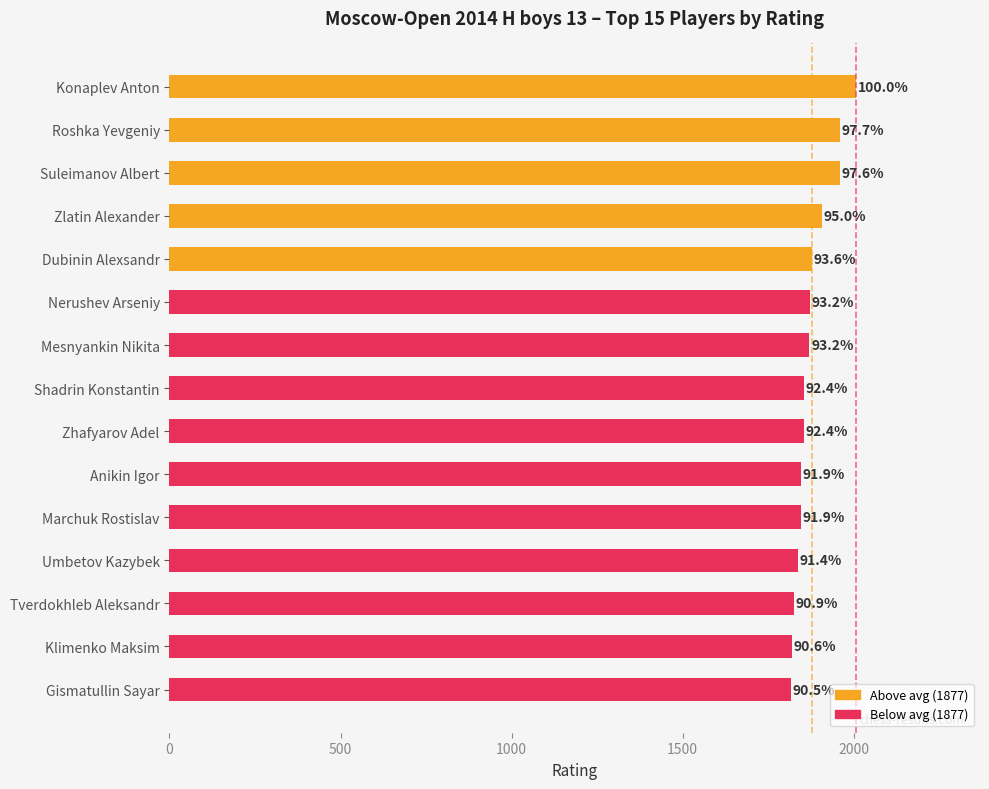

Are the bars horizontal?

Yes